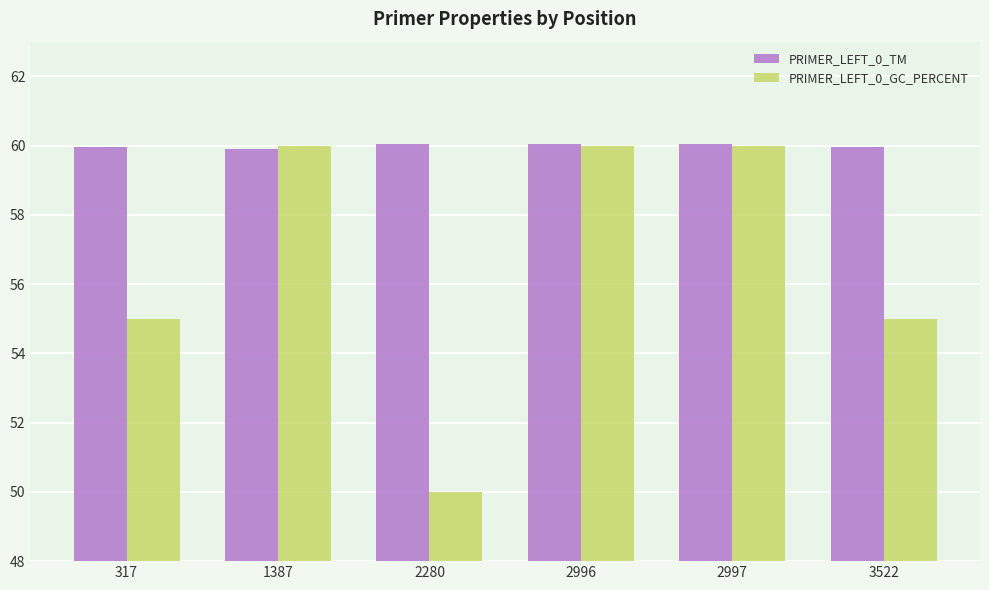

Rank the series at 2280 from highest to lowest value.

PRIMER_LEFT_0_TM, PRIMER_LEFT_0_GC_PERCENT